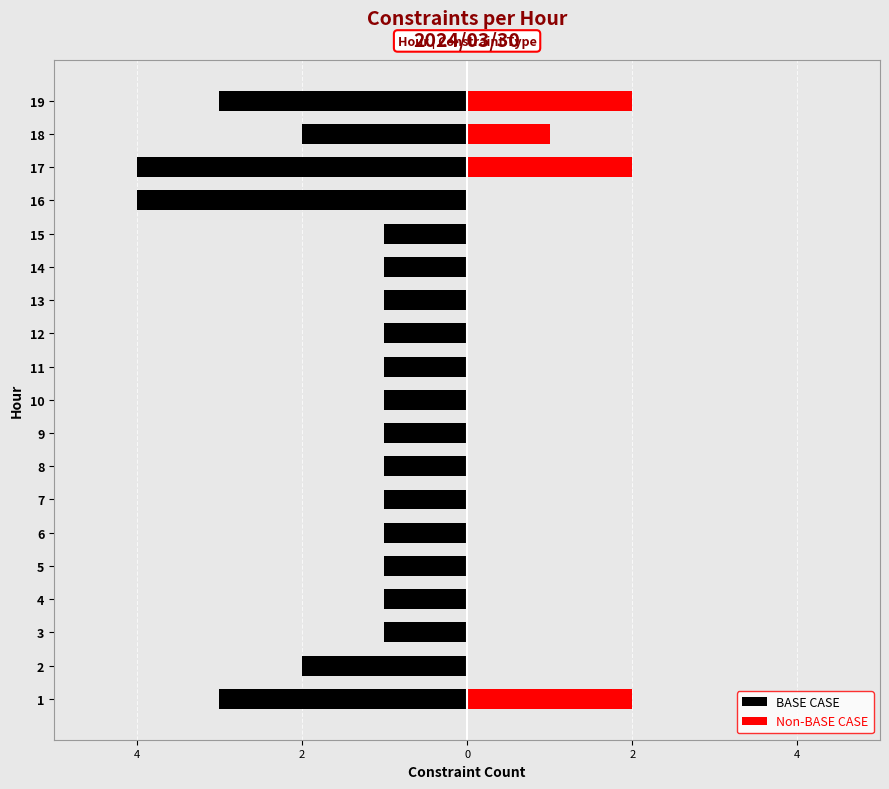

Count the Non-BASE CASE values in the range 0 to 1.

16